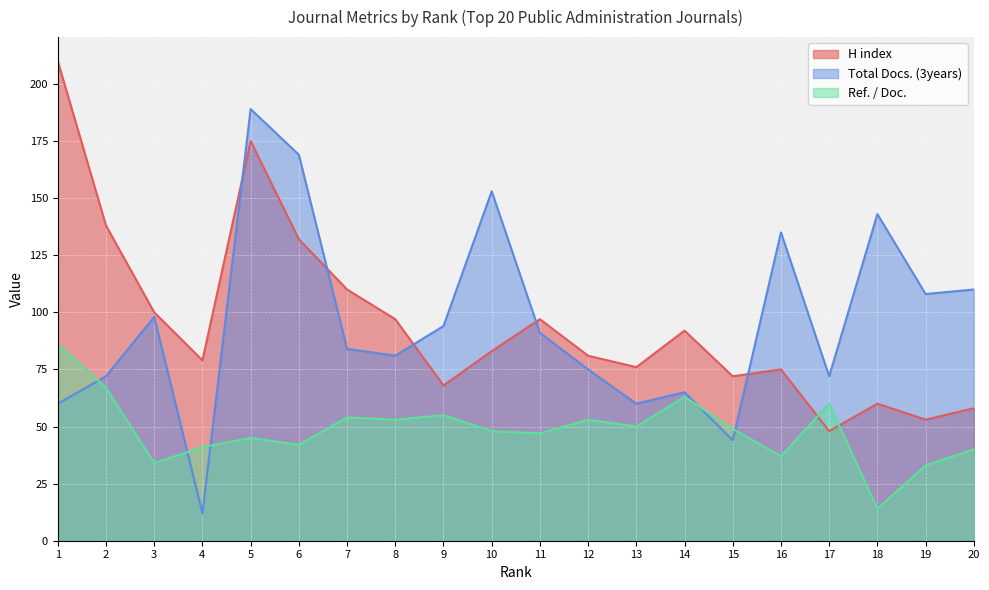

At which category does H index reach its first local valley?

4